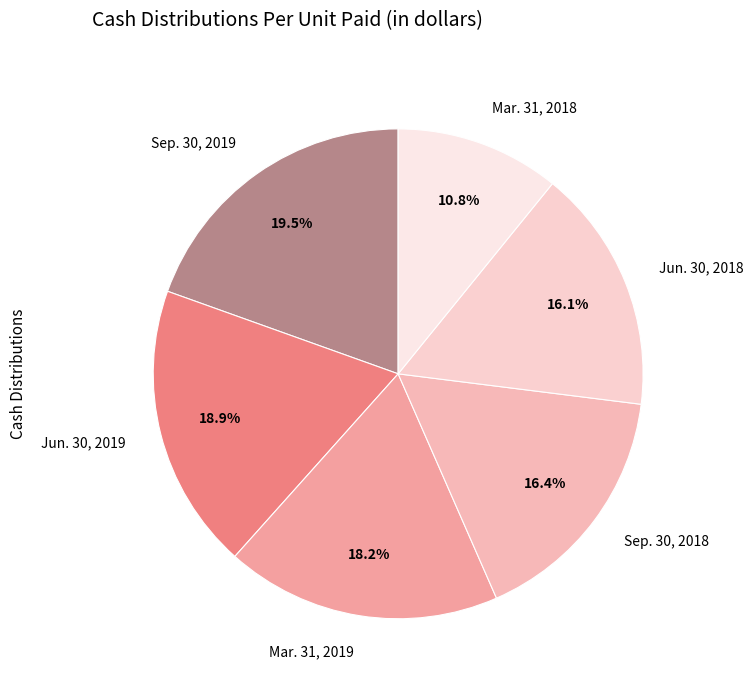

Between Jun. 30, 2018 and Jun. 30, 2019, which is larger?

Jun. 30, 2019